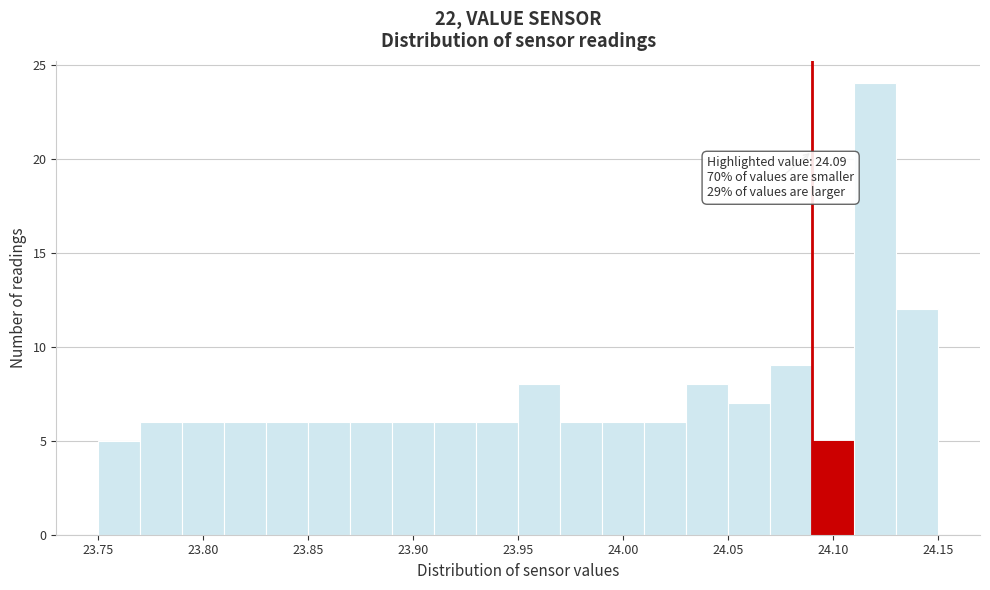

Which range on the x-axis has the tallest bar?

24.11 to 24.13